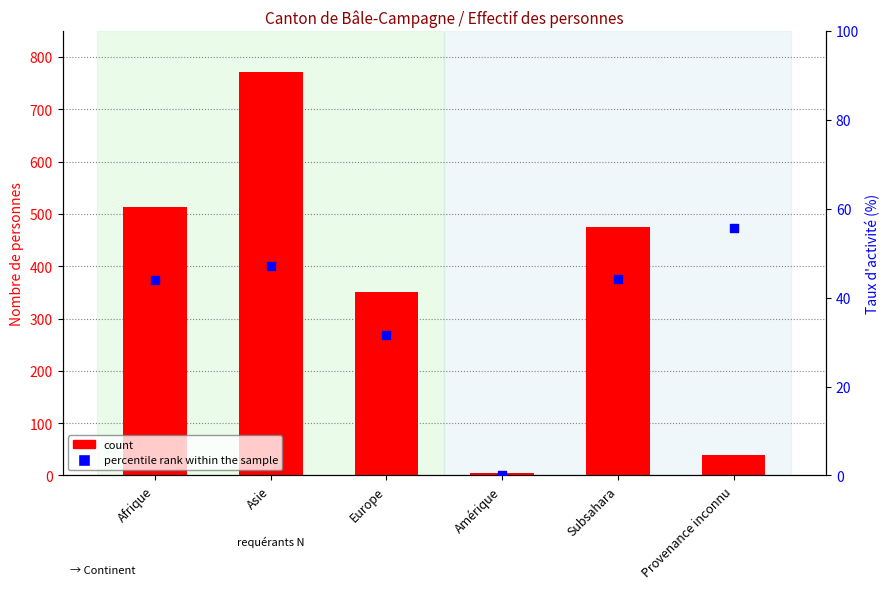

What are all the series names shown in the legend?

count, percentile rank within the sample